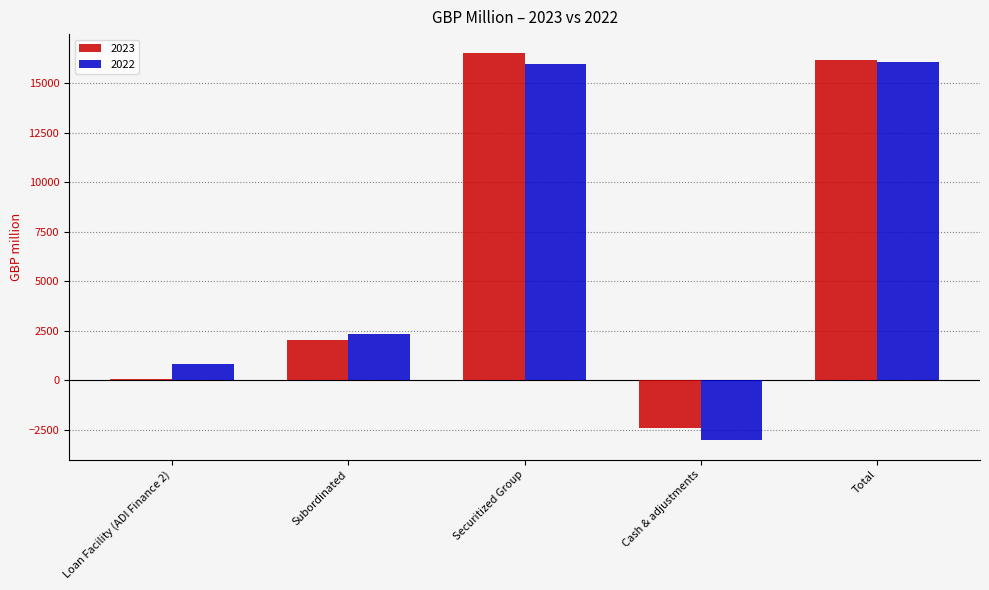

Reading left to right, extract all data points from this chart.

2023: 75	2028	16517	-2418	16203
2022: 839	2320	15981	-3035	16106